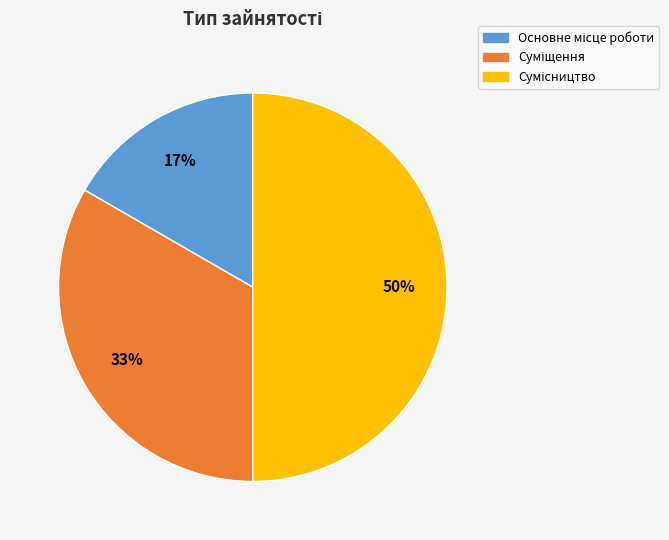

How many slices are in this pie chart?

3